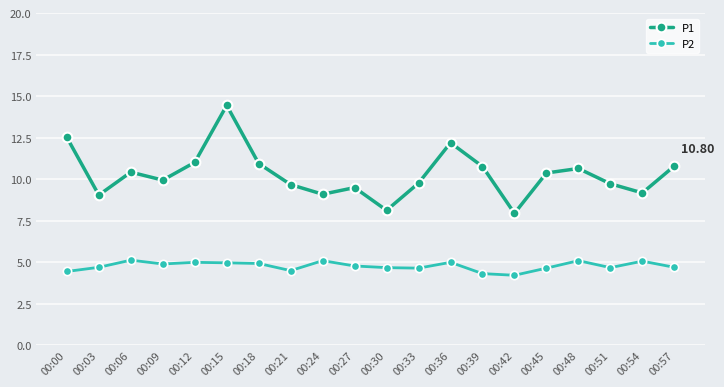

True or false: P1 has more than 0 interior local peaks.

True